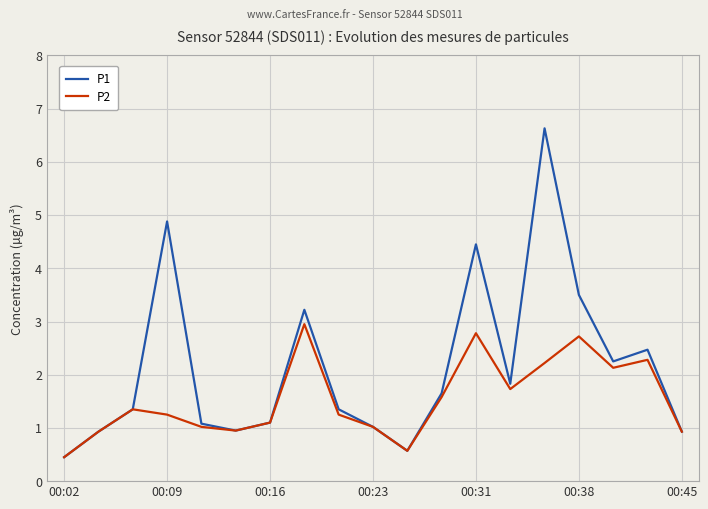

Count the number of data series in this chart.

2